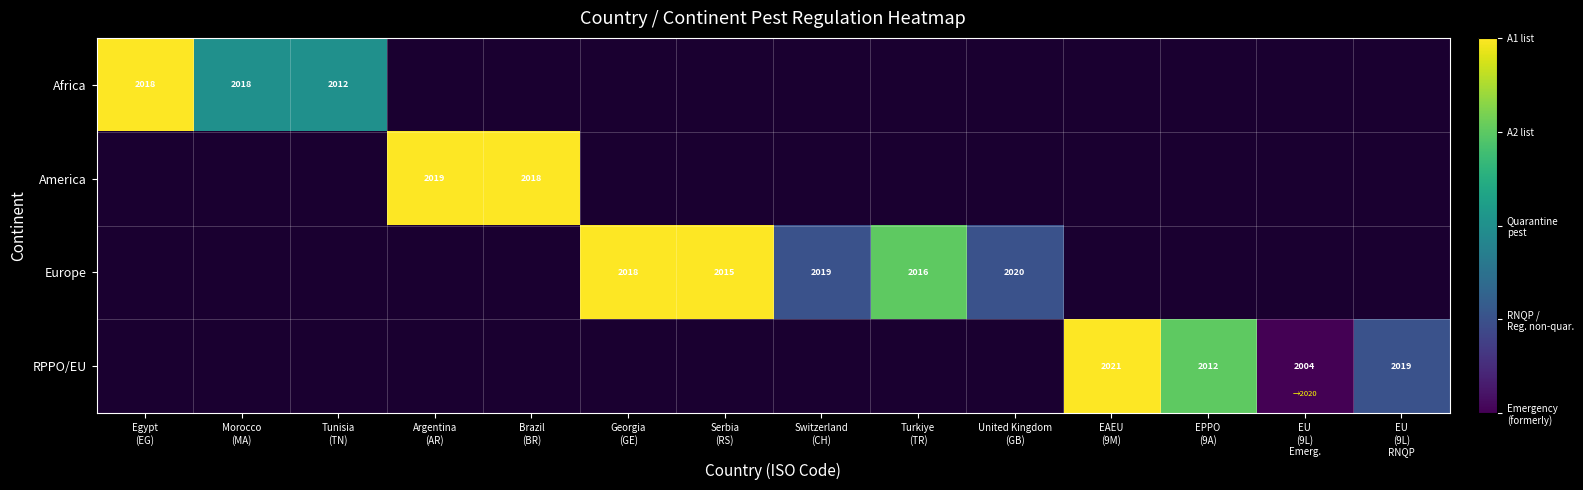

Is the value of Africa at United Kingdom (GB) greater than the value of America at Brazil (BR)?

No